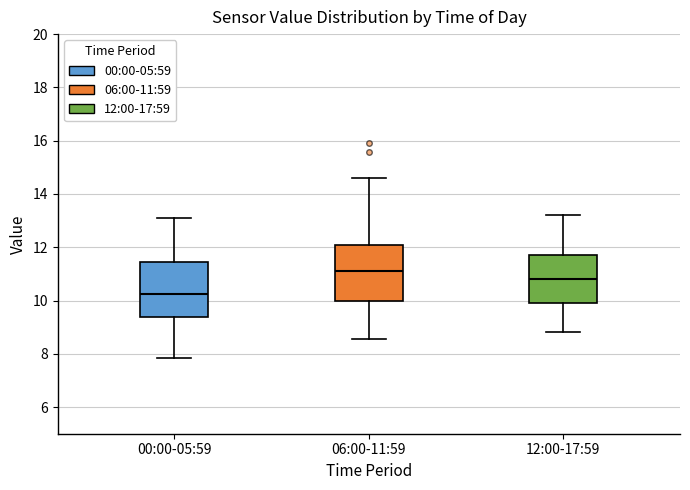

Reading left to right, read every box against the y-axis: the position of its median line, the range the box covers, and the ends of its whiskers. The values are not printed on the chart, so give them approximately, as read against the axis.

00:00-05:59: median 10.2, box 9.4 to 11.4, whiskers 7.8 to 13.2
06:00-11:59: median 11.2, box 10.0 to 12.2, whiskers 8.6 to 14.6
12:00-17:59: median 10.8, box 10.0 to 11.8, whiskers 8.8 to 13.2